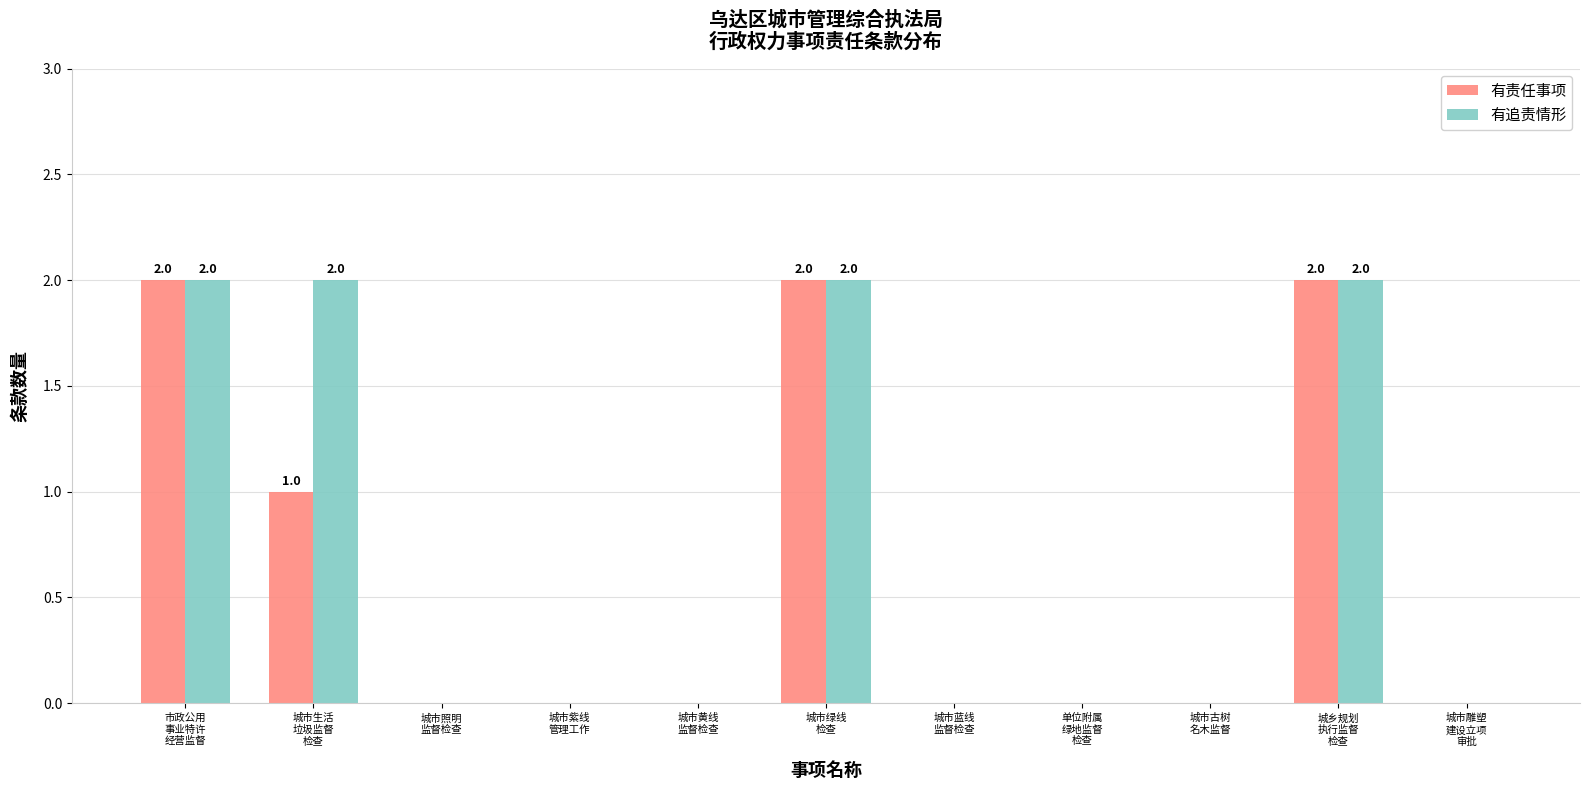

Count the number of categories in the chart.

11